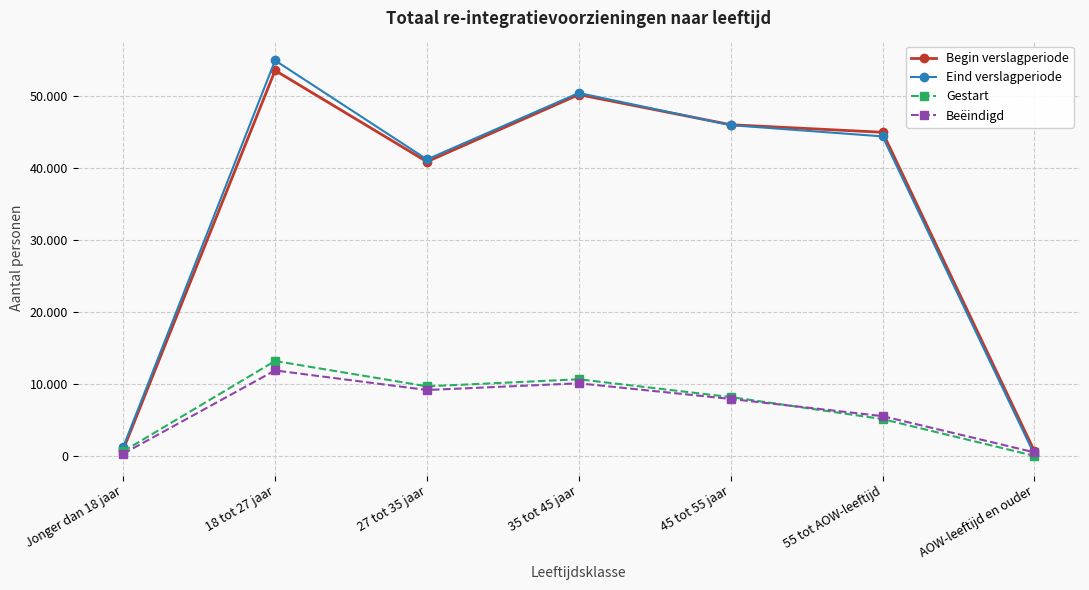

What is the sum of all Gestart values?

47530